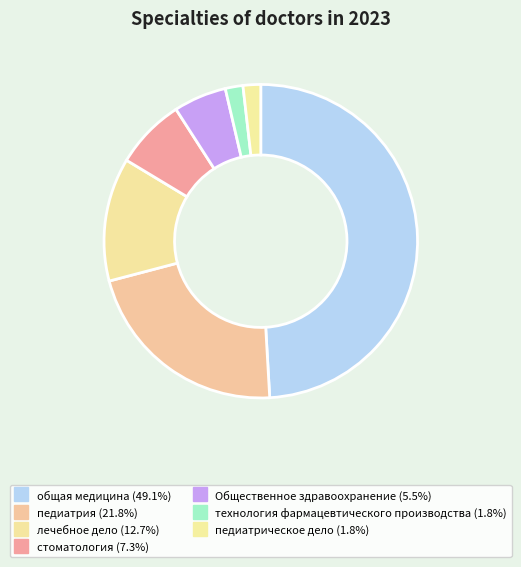

Which category has the biggest portion of the pie?

общая медицина